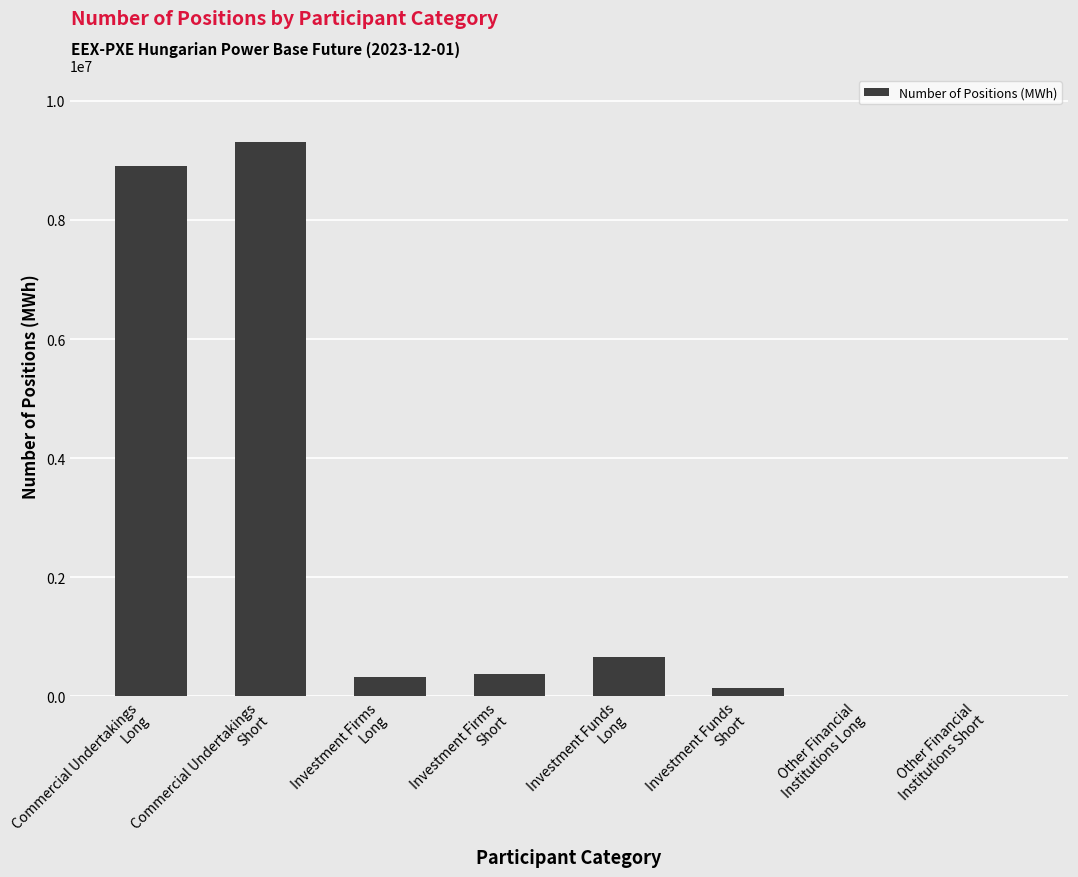

Count the number of categories in the chart.

8